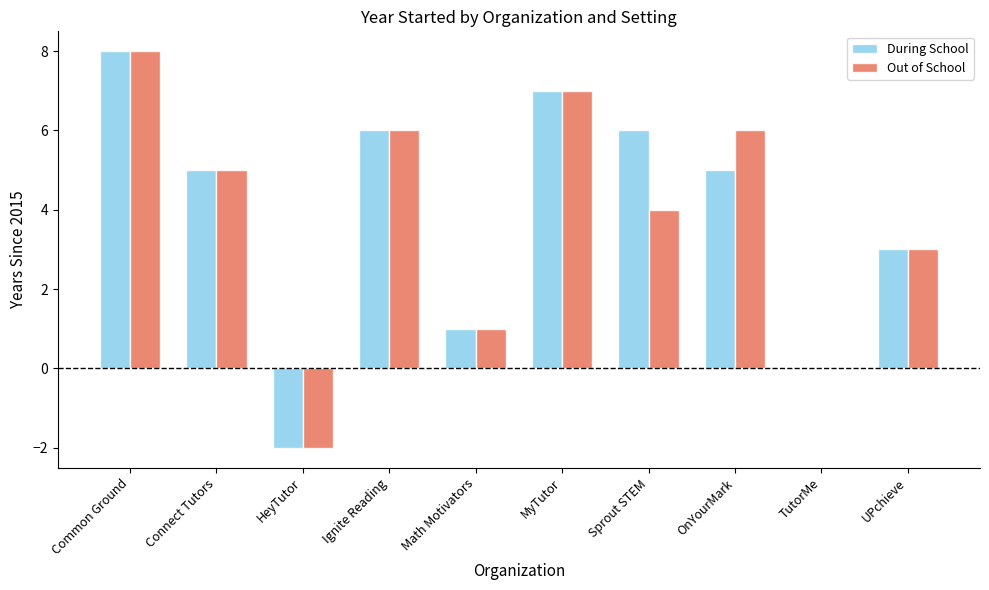

The value of Out of School at Common Ground is 8. True or false?

True